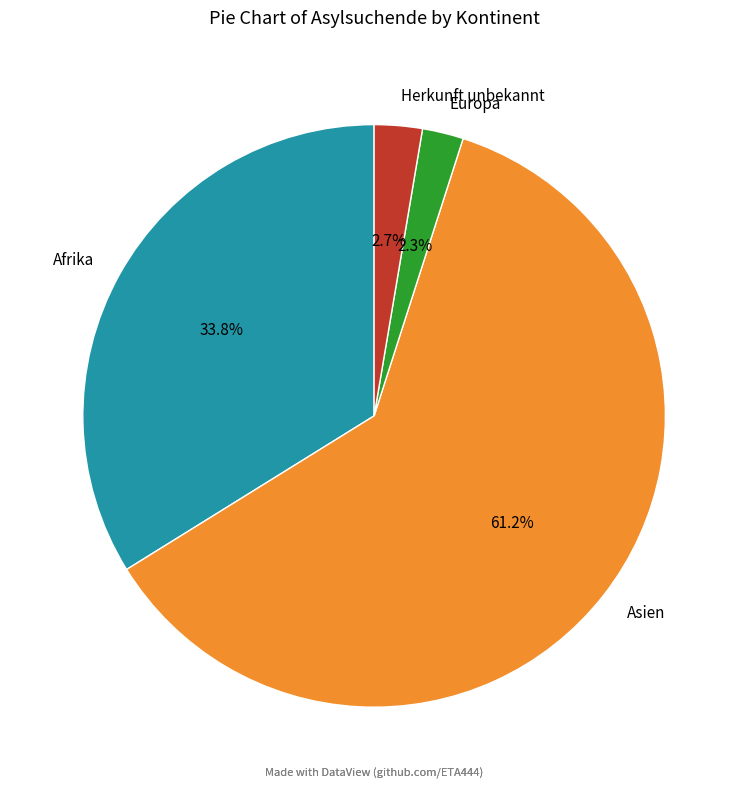

Which slice is the largest?

Asien